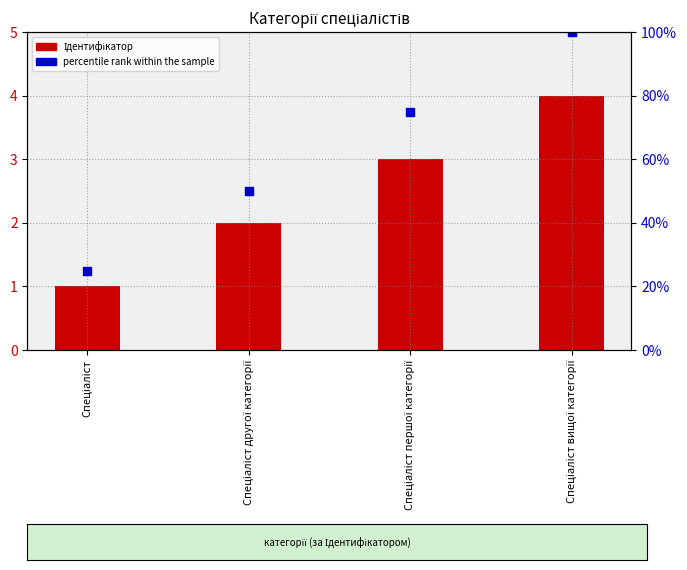

What is the total value across all series at Спеціаліст?

26